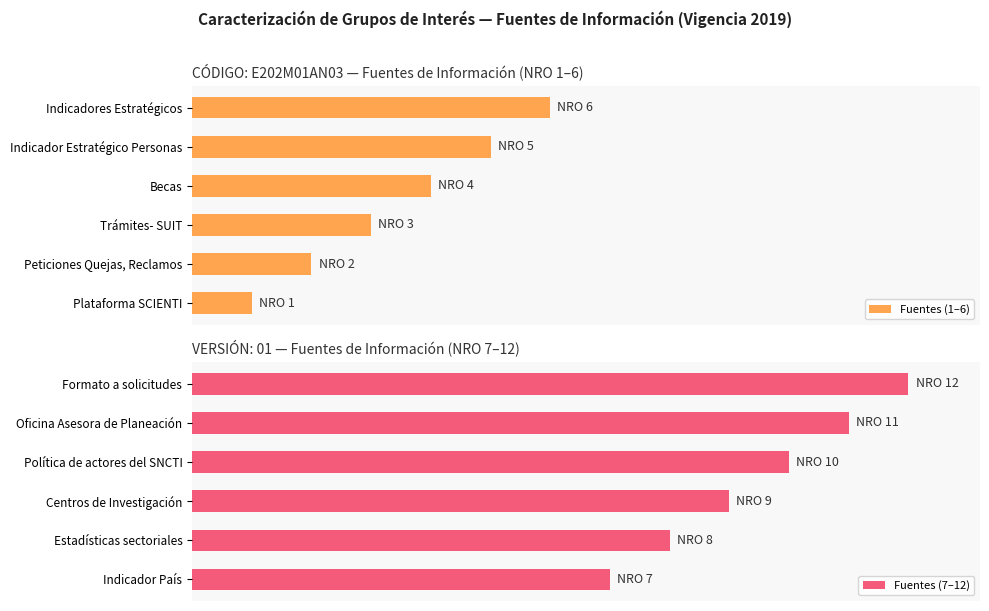

Are the bars grouped side by side (vs. stacked)?

Yes